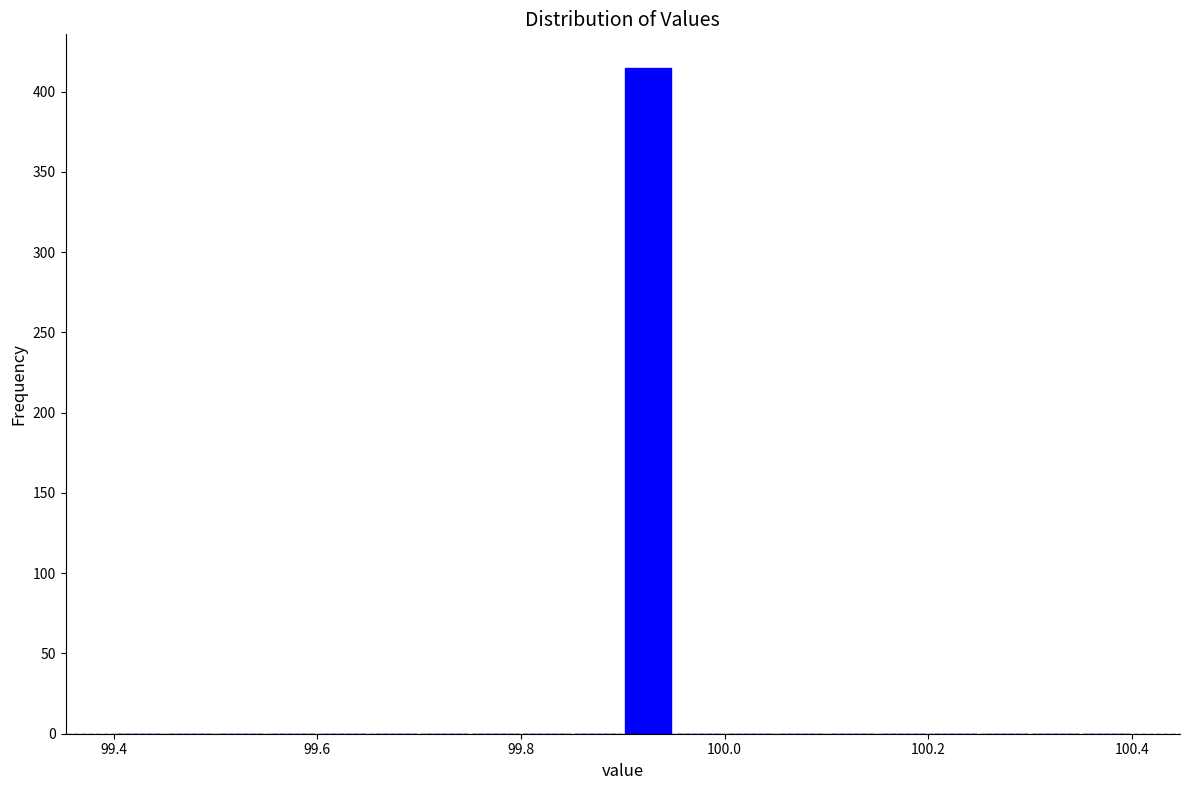

Around what value on the x-axis is the tallest bar? Give the approximate position of its centre, as read against the axis.

99.92